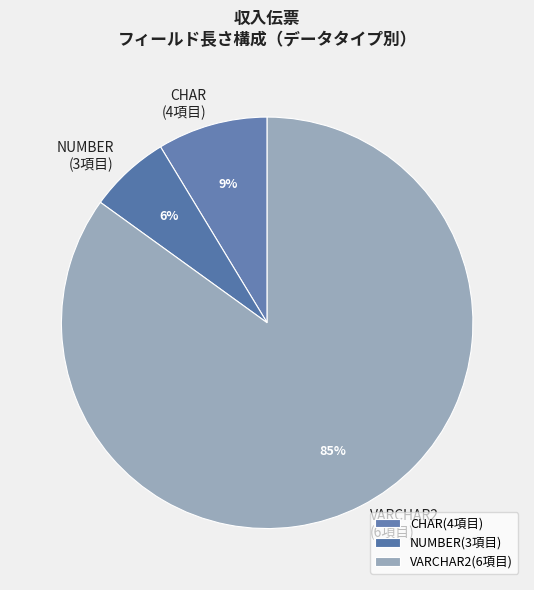

Does any single category account for the majority?

Yes